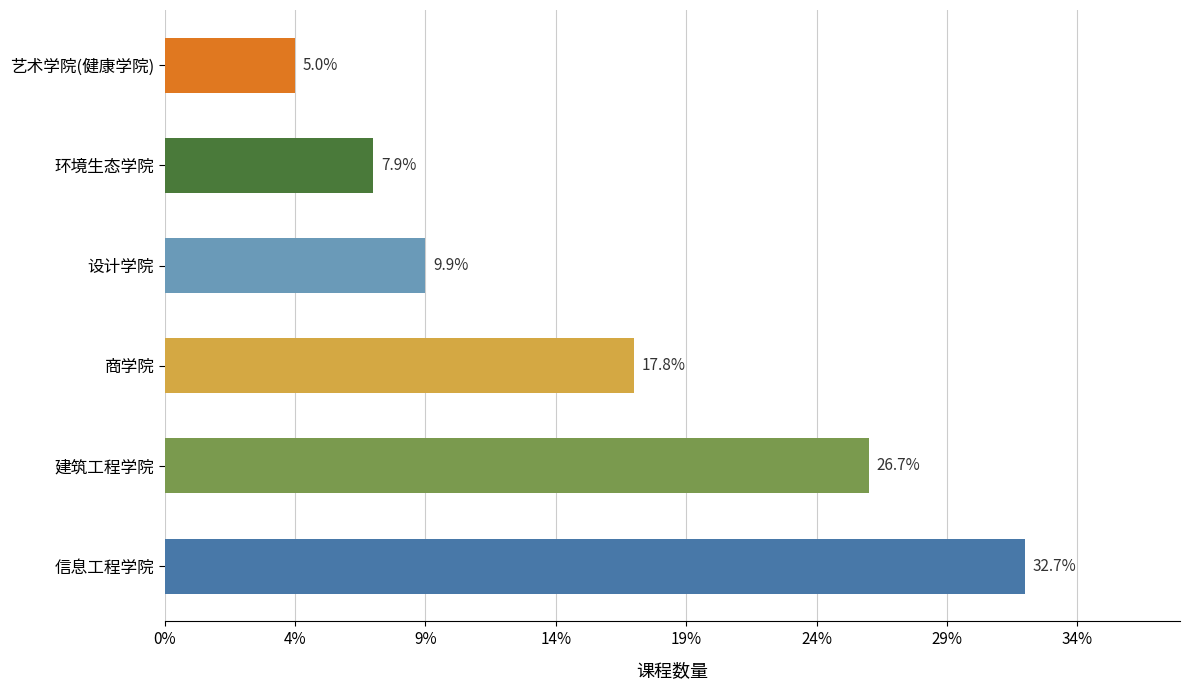

What is the difference between the maximum and minimum values?

28